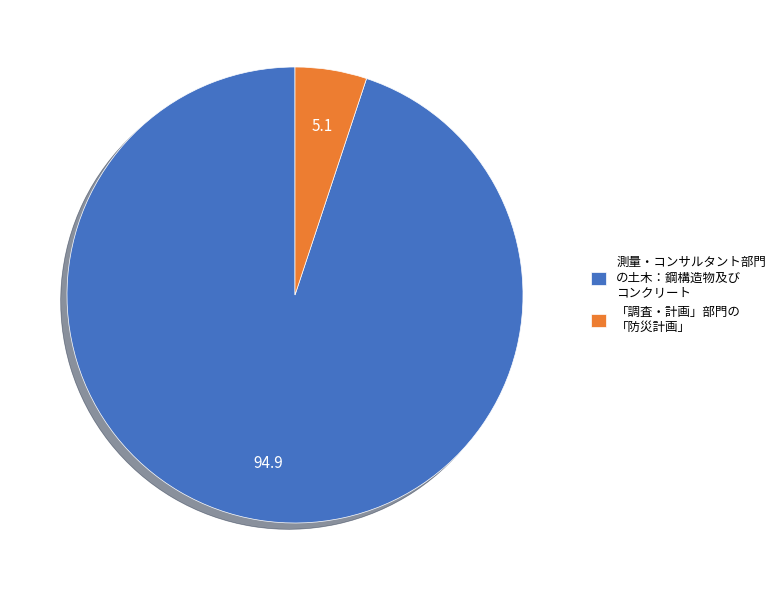

Combined, do 「調査・計画」部門の 「防災計画」 and 測量・コンサルタント部門 の土木：鋼構造物及び コンクリート account for over 50%?

Yes